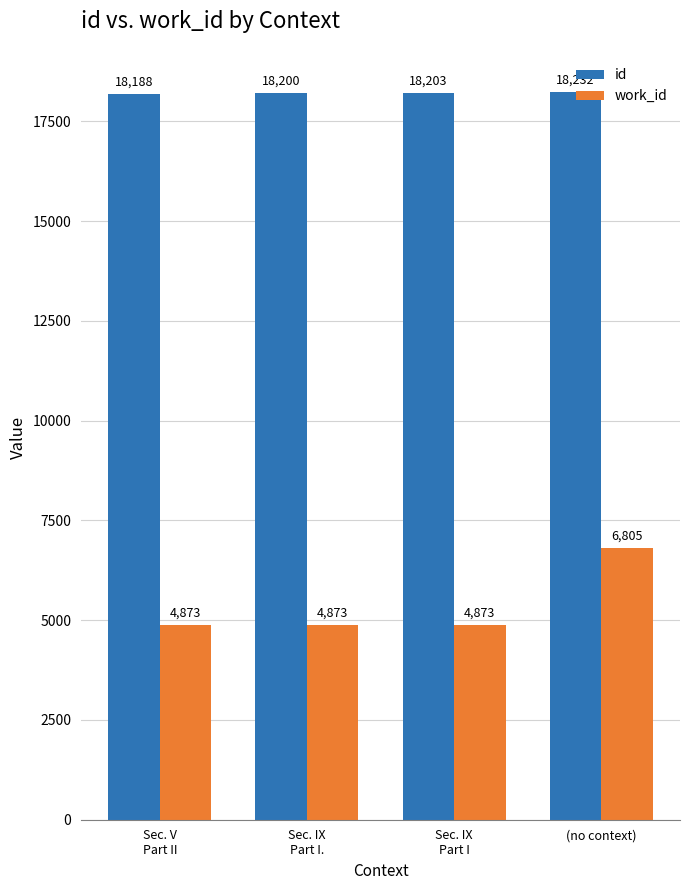

What value does the work_id series have at Sec. IX
Part I, to the nearest 10?

4870